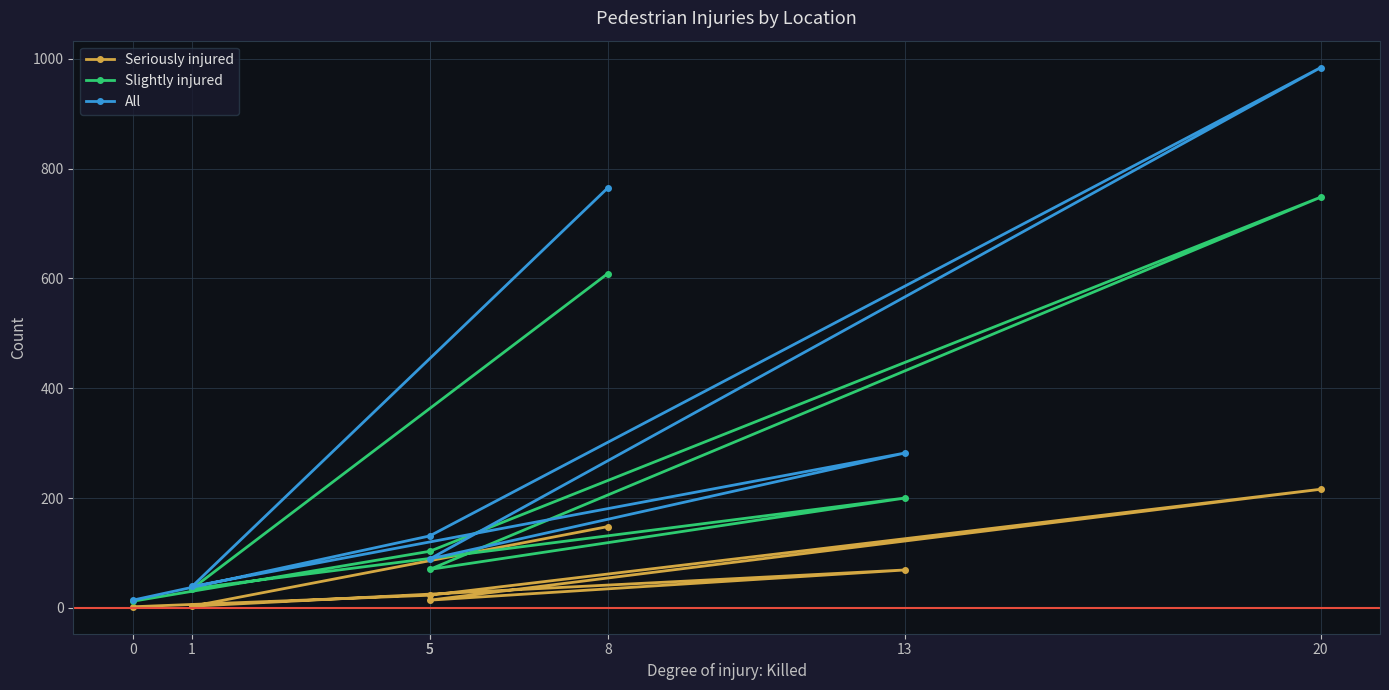

What is the label of the 7th point from the right?

8